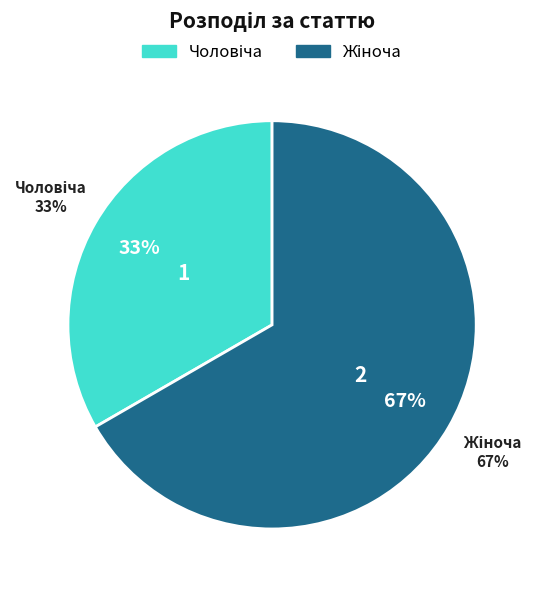

True or false: Жіноча accounts for 67% of the total.

True